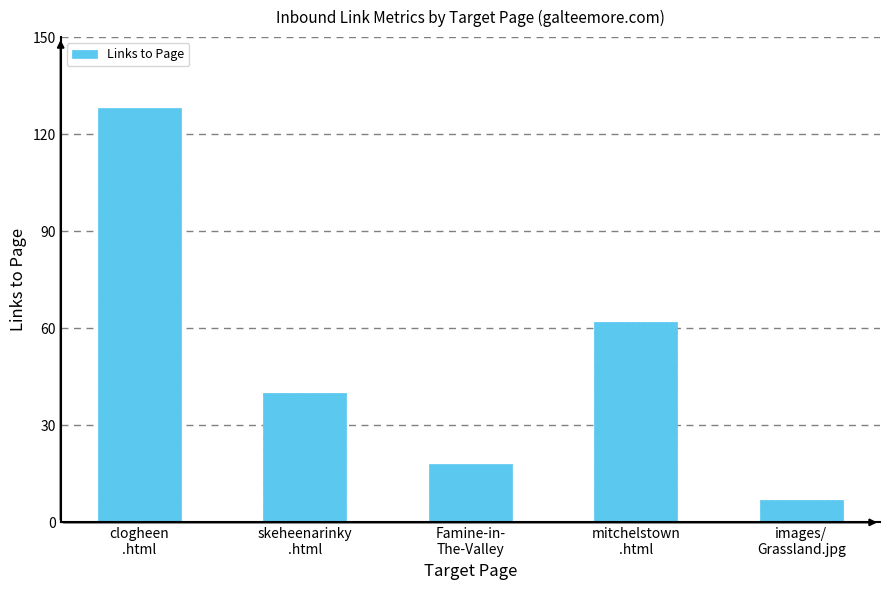

The value at clogheen
.html is 128. True or false?

True